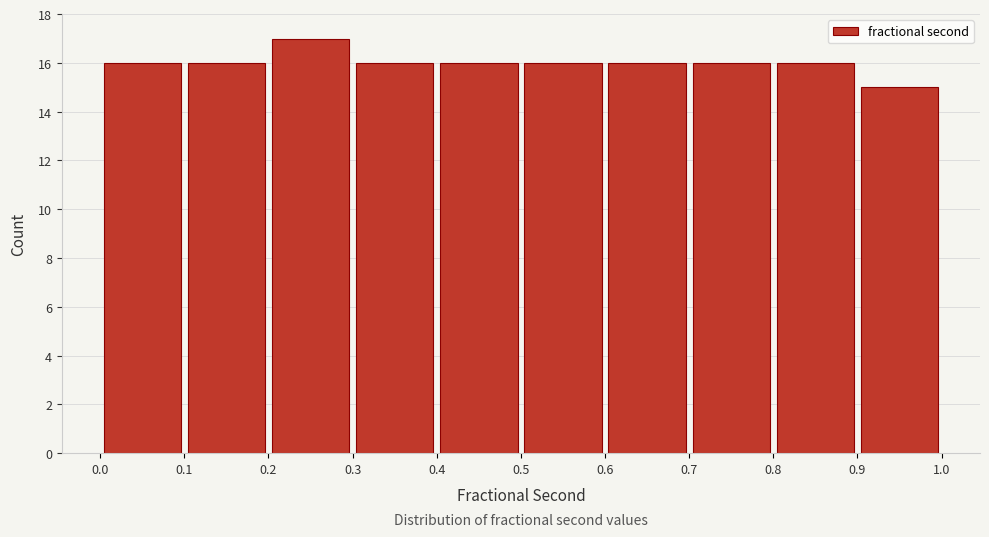

Which range on the x-axis has the tallest bar?

0.2 to 0.3